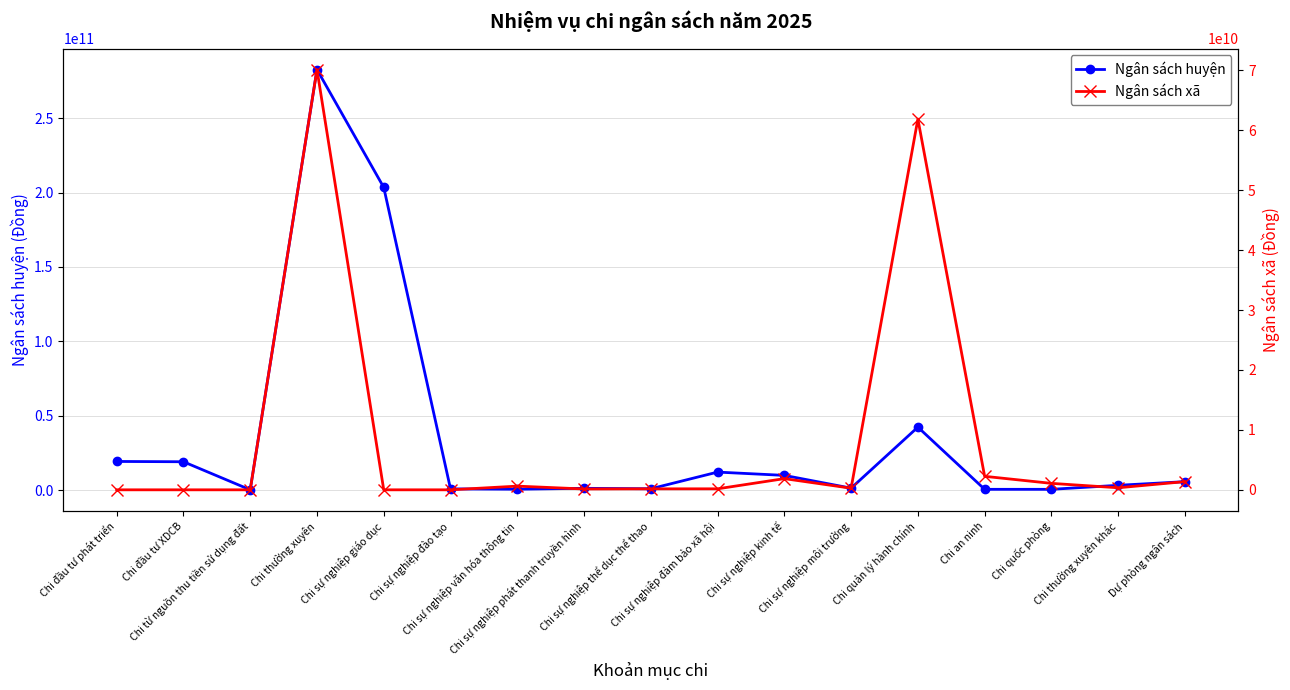

What is the total value across all series at Chi sự nghiệp kinh tế?

11771100000